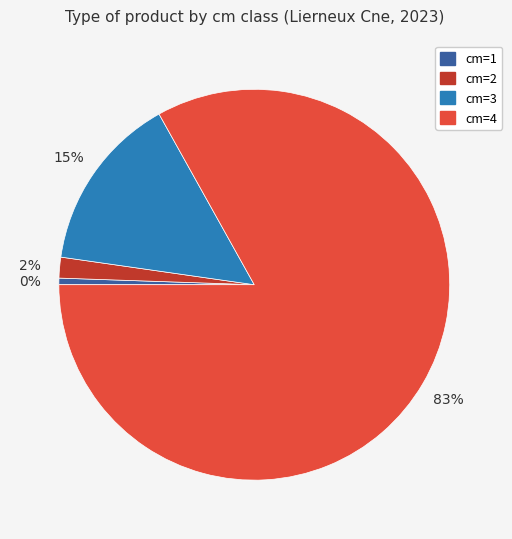

Is it true that 4 is 83% of the pie?

True